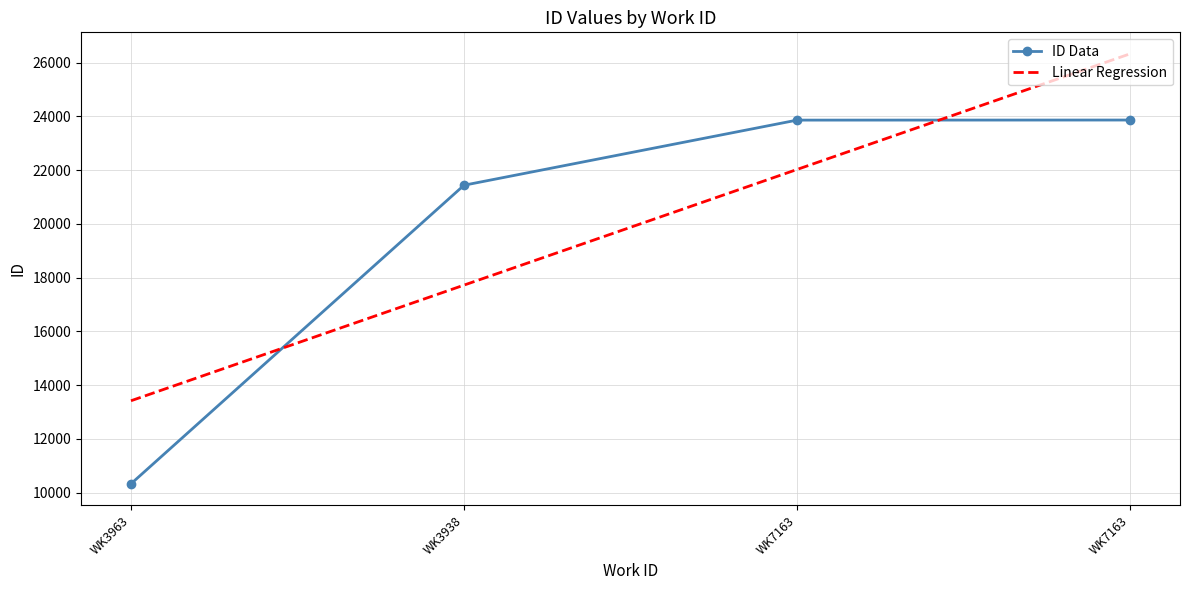

What is the smallest value displayed?

10327